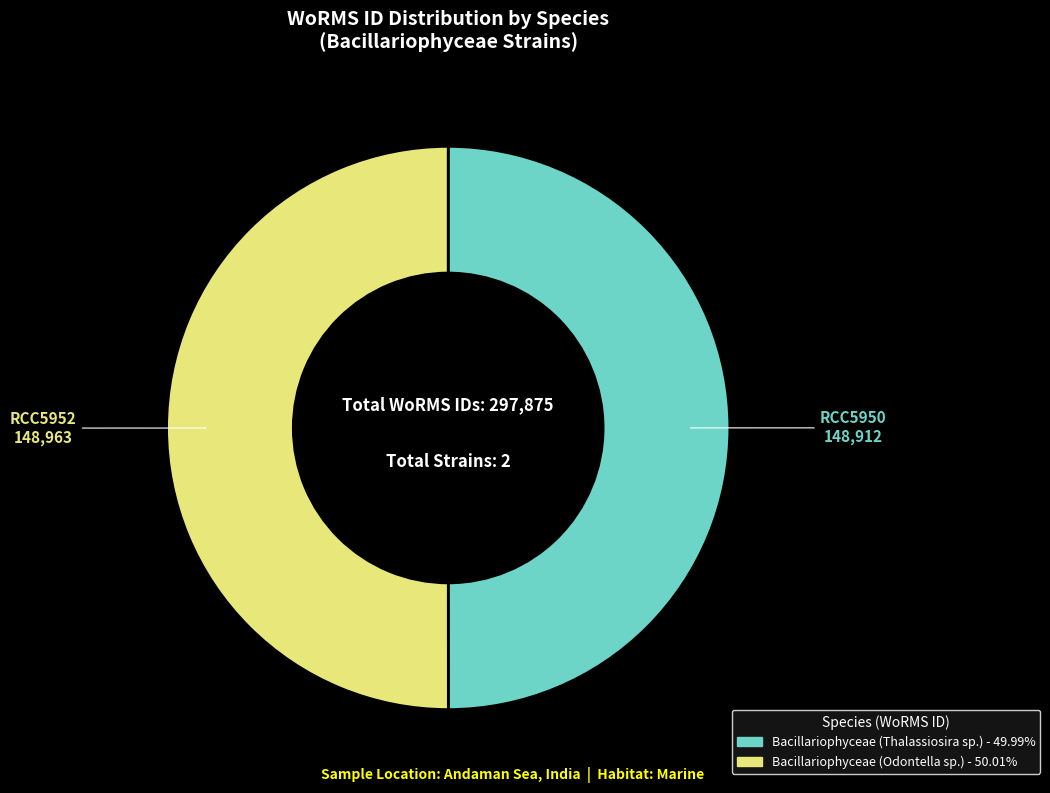

The Bacillariophyceae (Thalassiosira sp.) slice represents 40% of the pie. True or false?

False